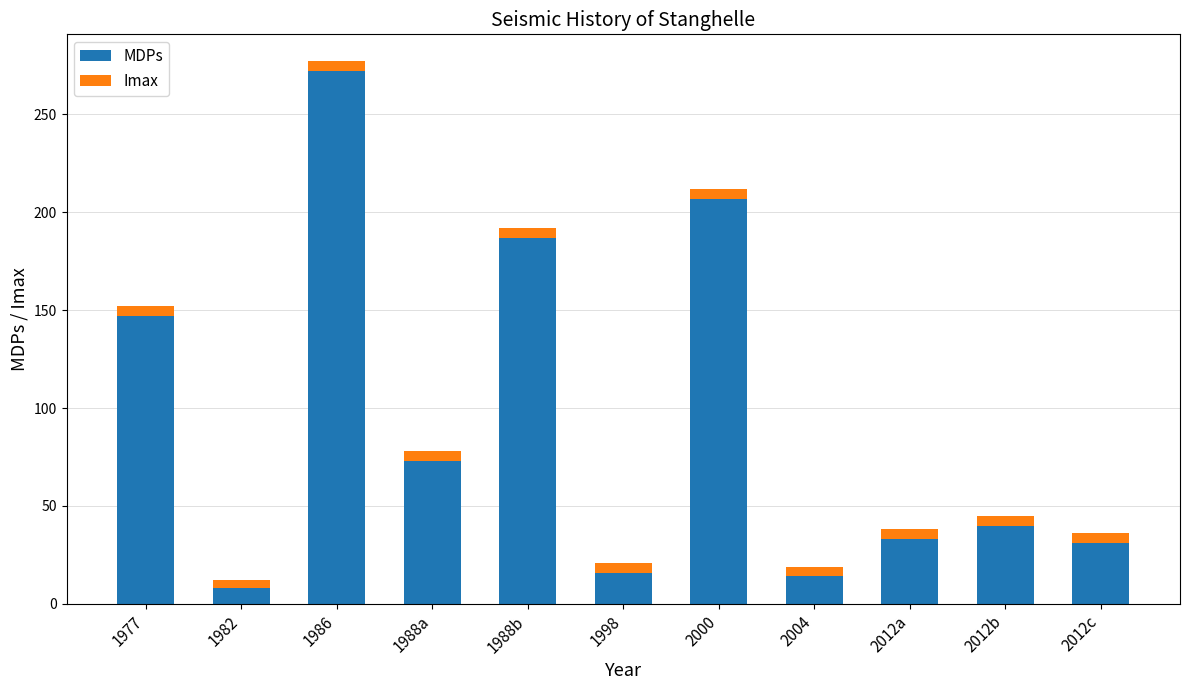

What is the highest value of the MDPs series?

272